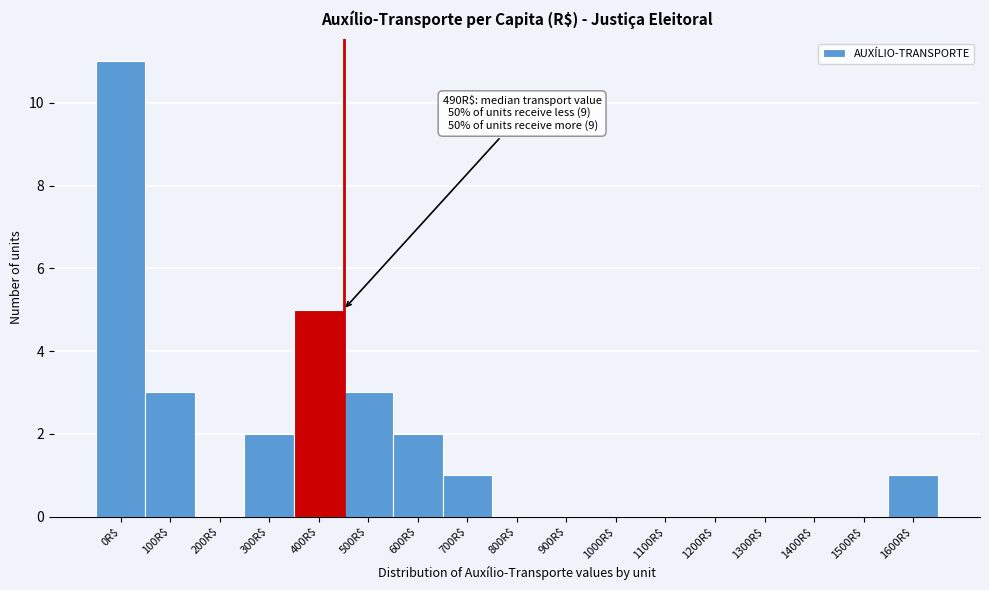

True or false: the data shows 3 at 1300R$.

False